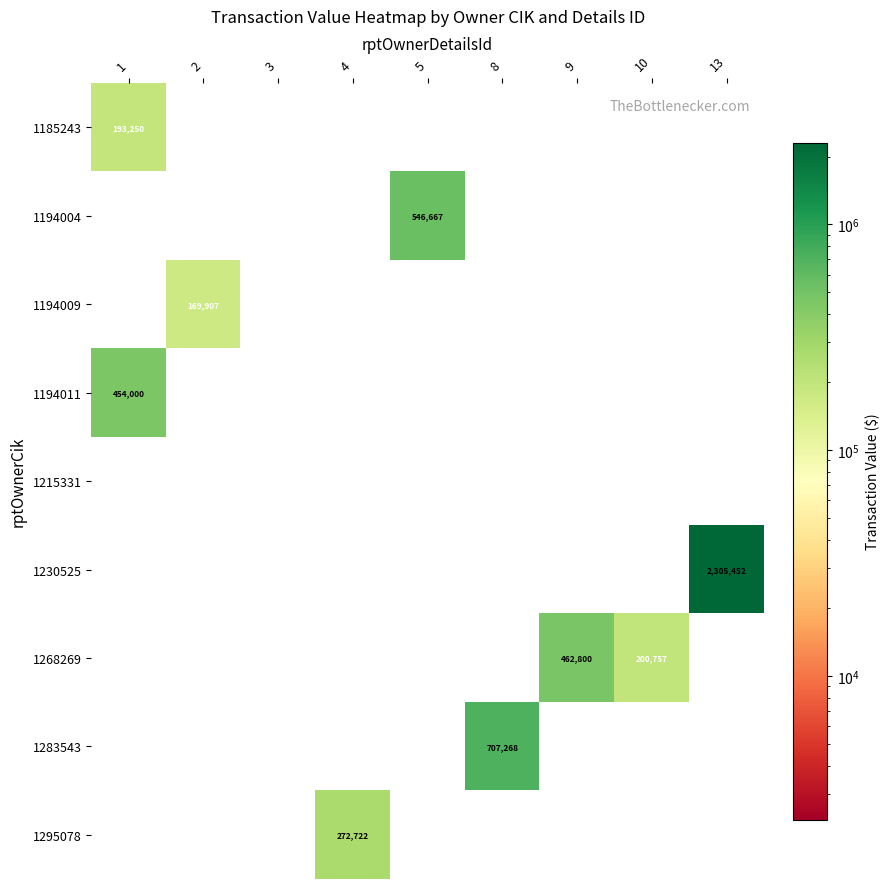

Between 8 and 2, which is larger?

8